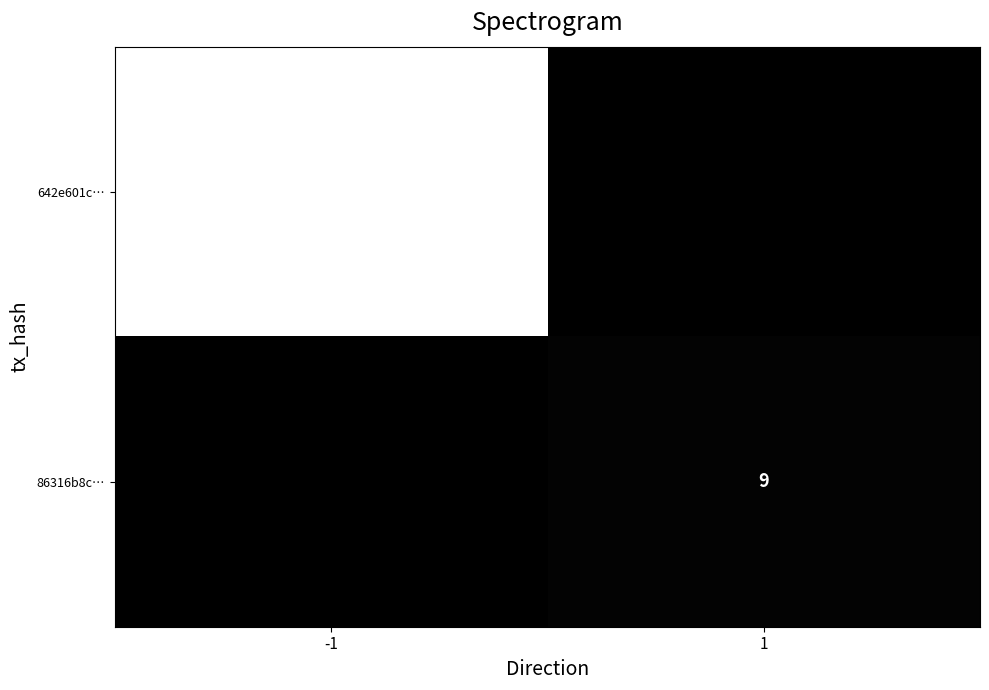

At which category is the sum across all series the highest?

-1